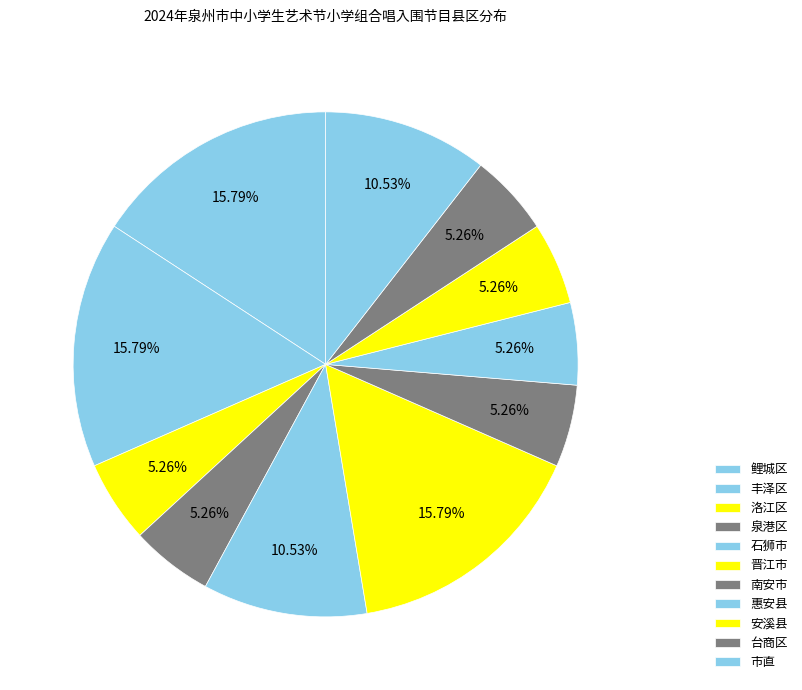

Is there any slice that represents more than half of the pie?

No